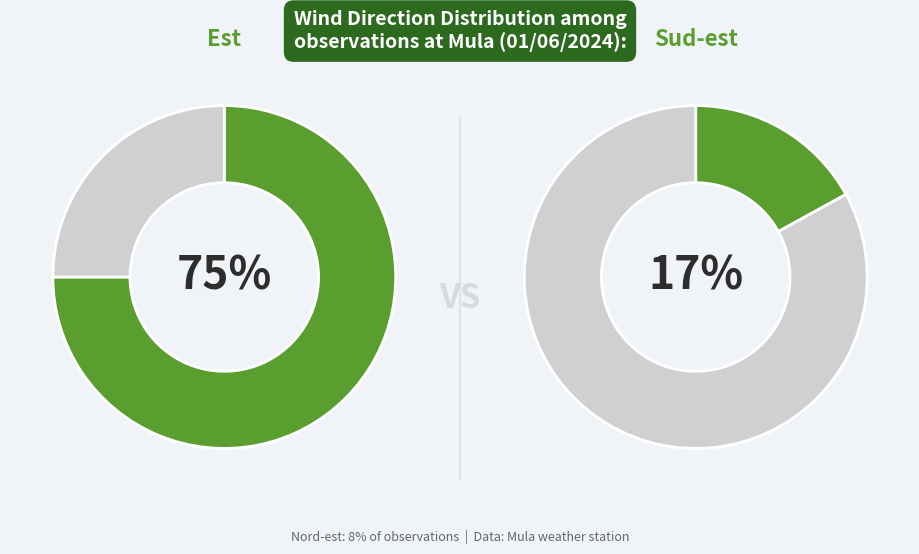

Is it true that Sud-est is 17% of the pie?

True